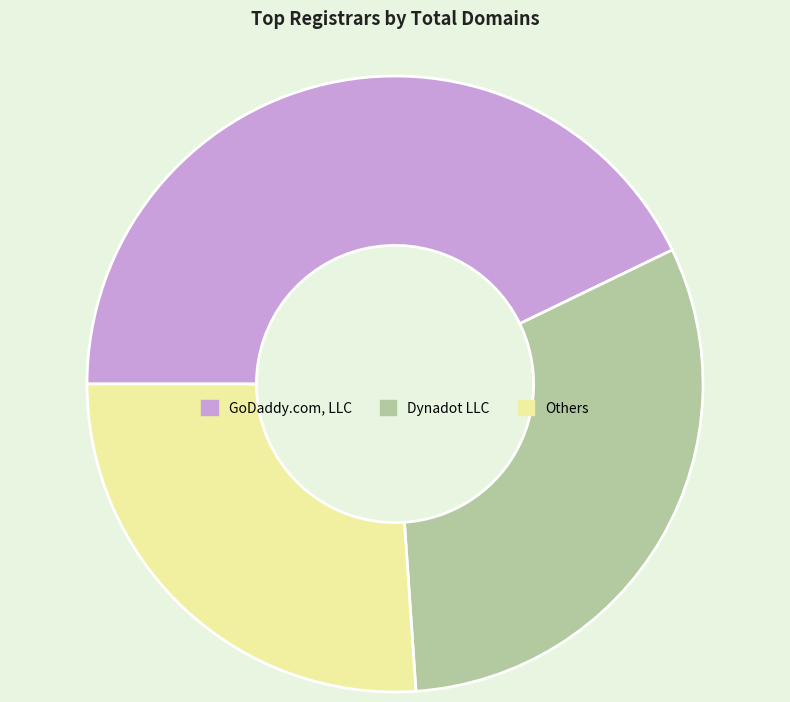

Which slice is the largest?

GoDaddy.com, LLC